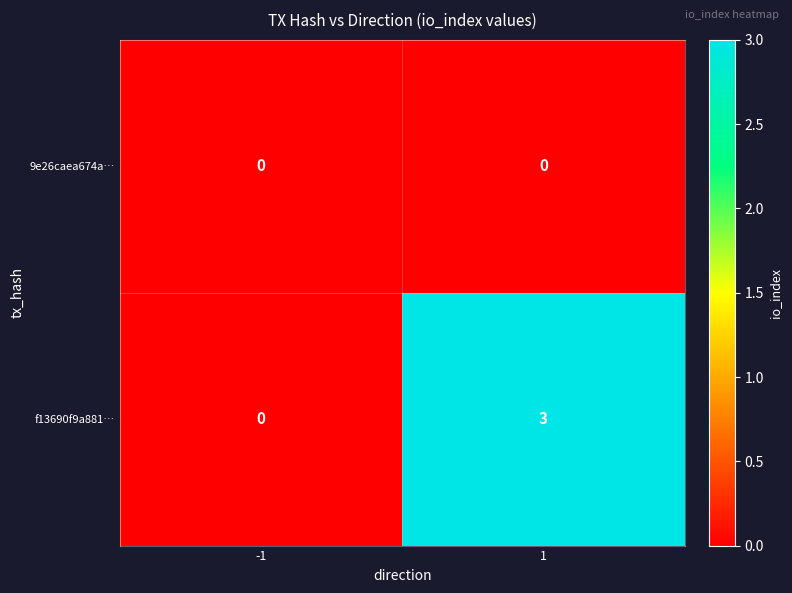

Reading left to right, what are all the values shown in this chart?

9e26caea674a…: 0	0
f13690f9a881…: 0	3